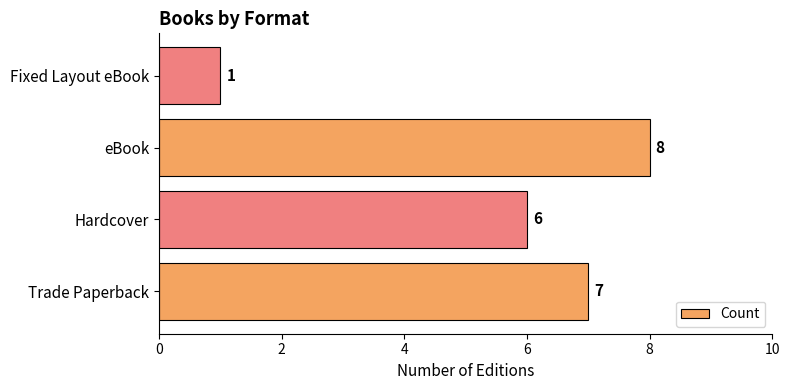

Rank the categories by value from lowest to highest.

Fixed Layout eBook, Hardcover, Trade Paperback, eBook